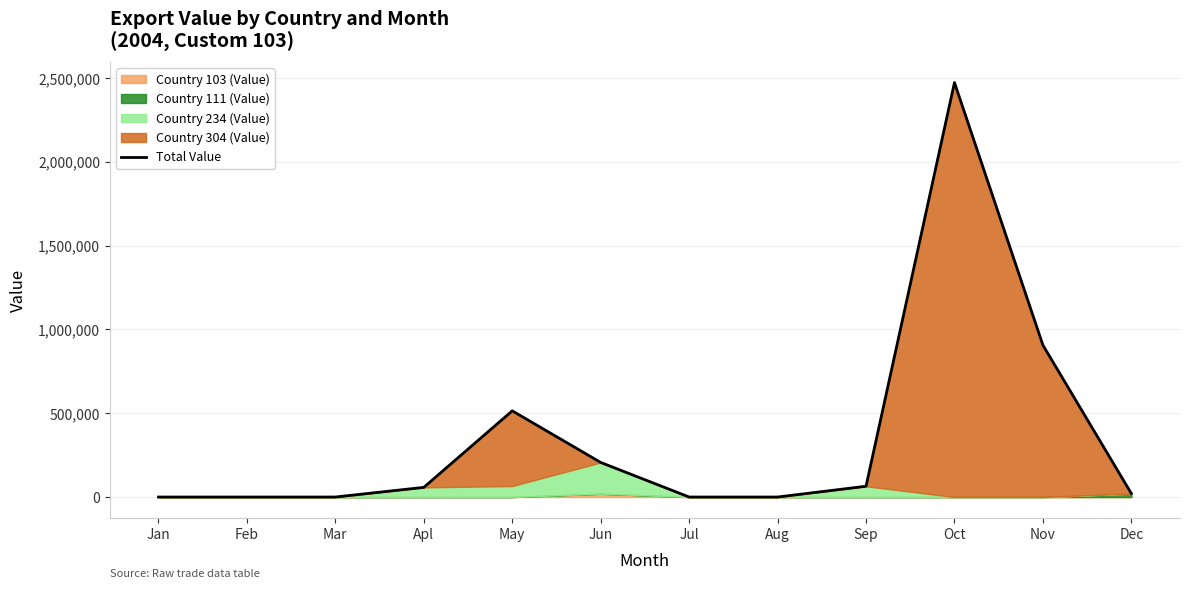

True or false: there are more than 2 points higher than both neighbors.

False